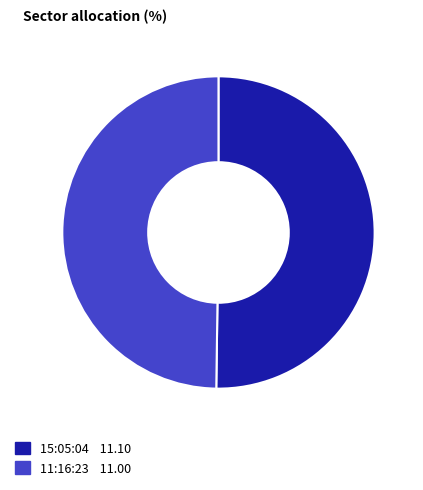

Is the sum of 15:05:04 and 11:16:23 greater than half?

Yes